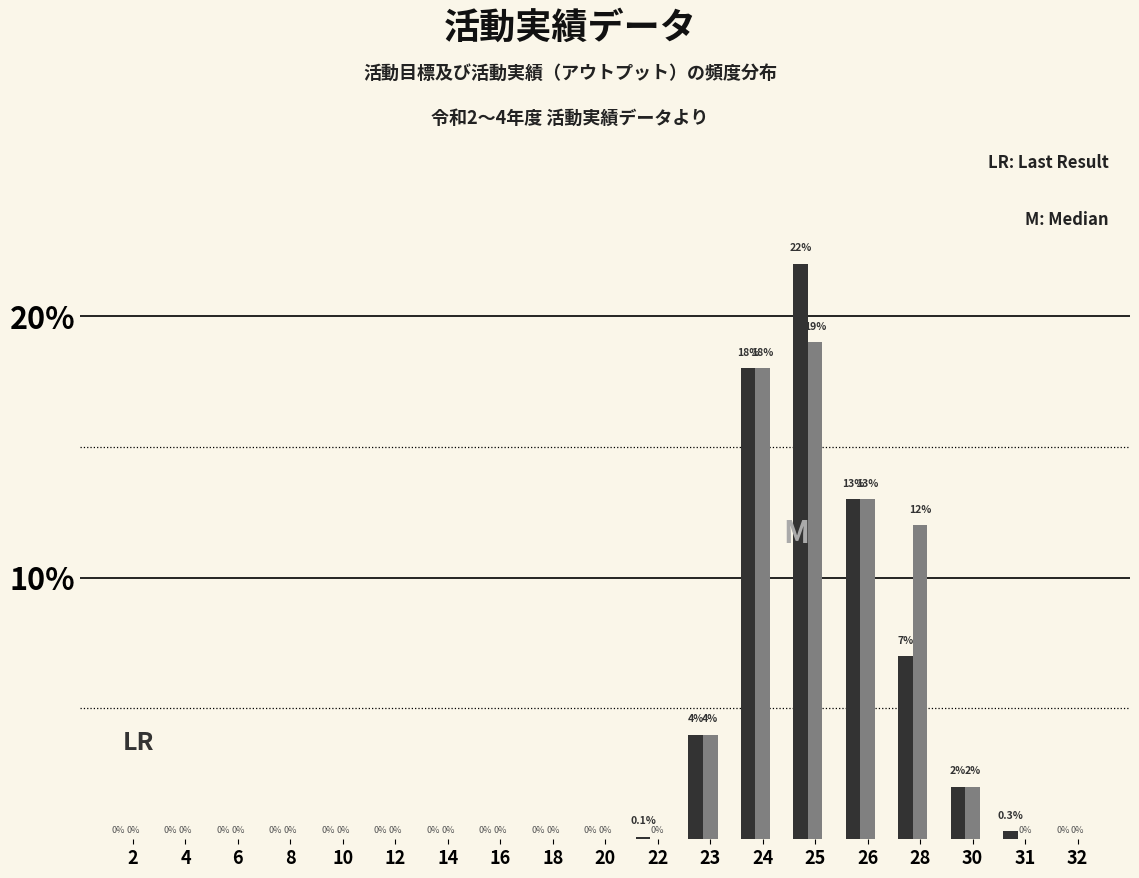

At which category is the sum across all series the highest?

25